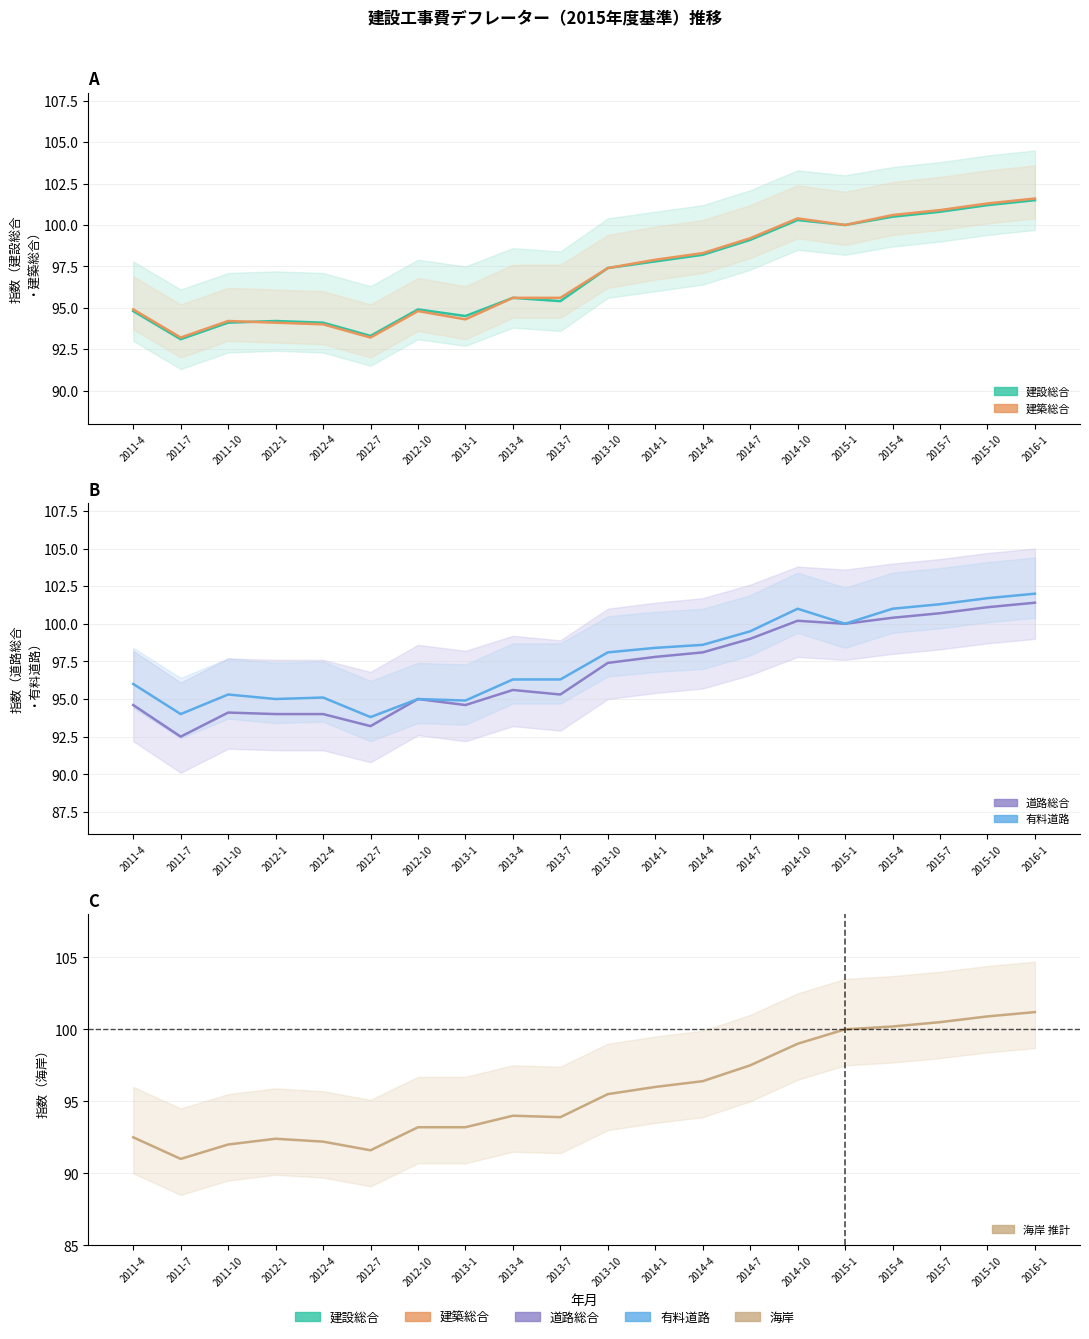

How many values in the 道路総合 series are below 97?

10